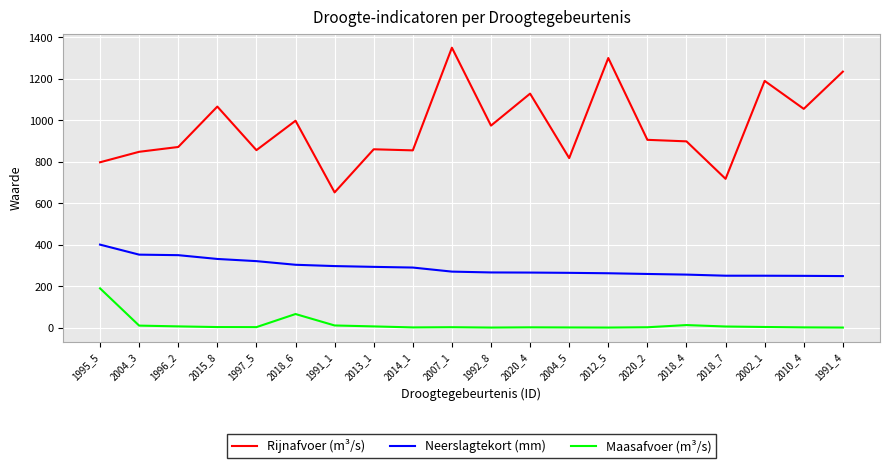

What value does the Maasafvoer (m³/s) series have at 2018_4?

14.0